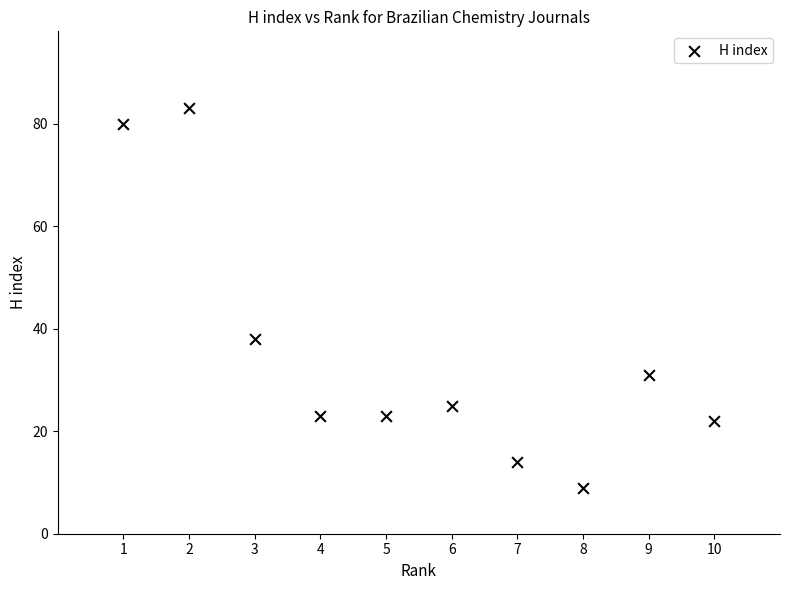

What Y value in the scatter plot is closest to 46?

38